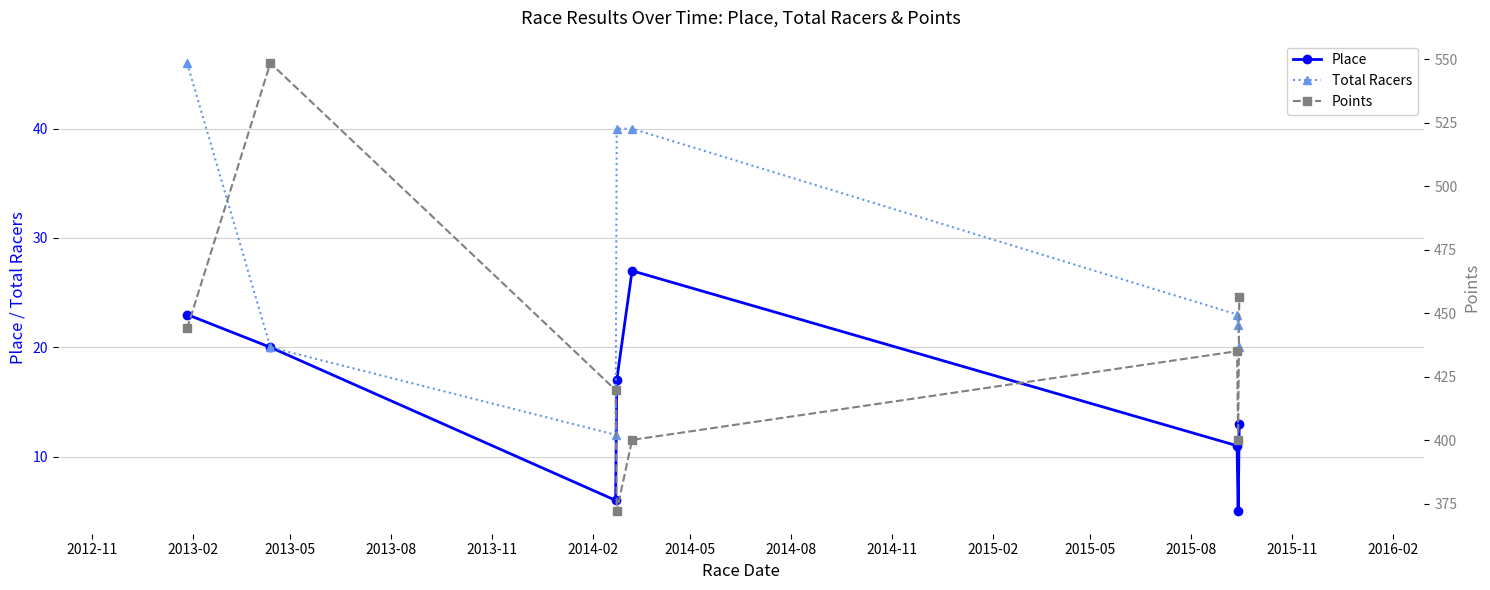

What is the minimum value for Place?

5